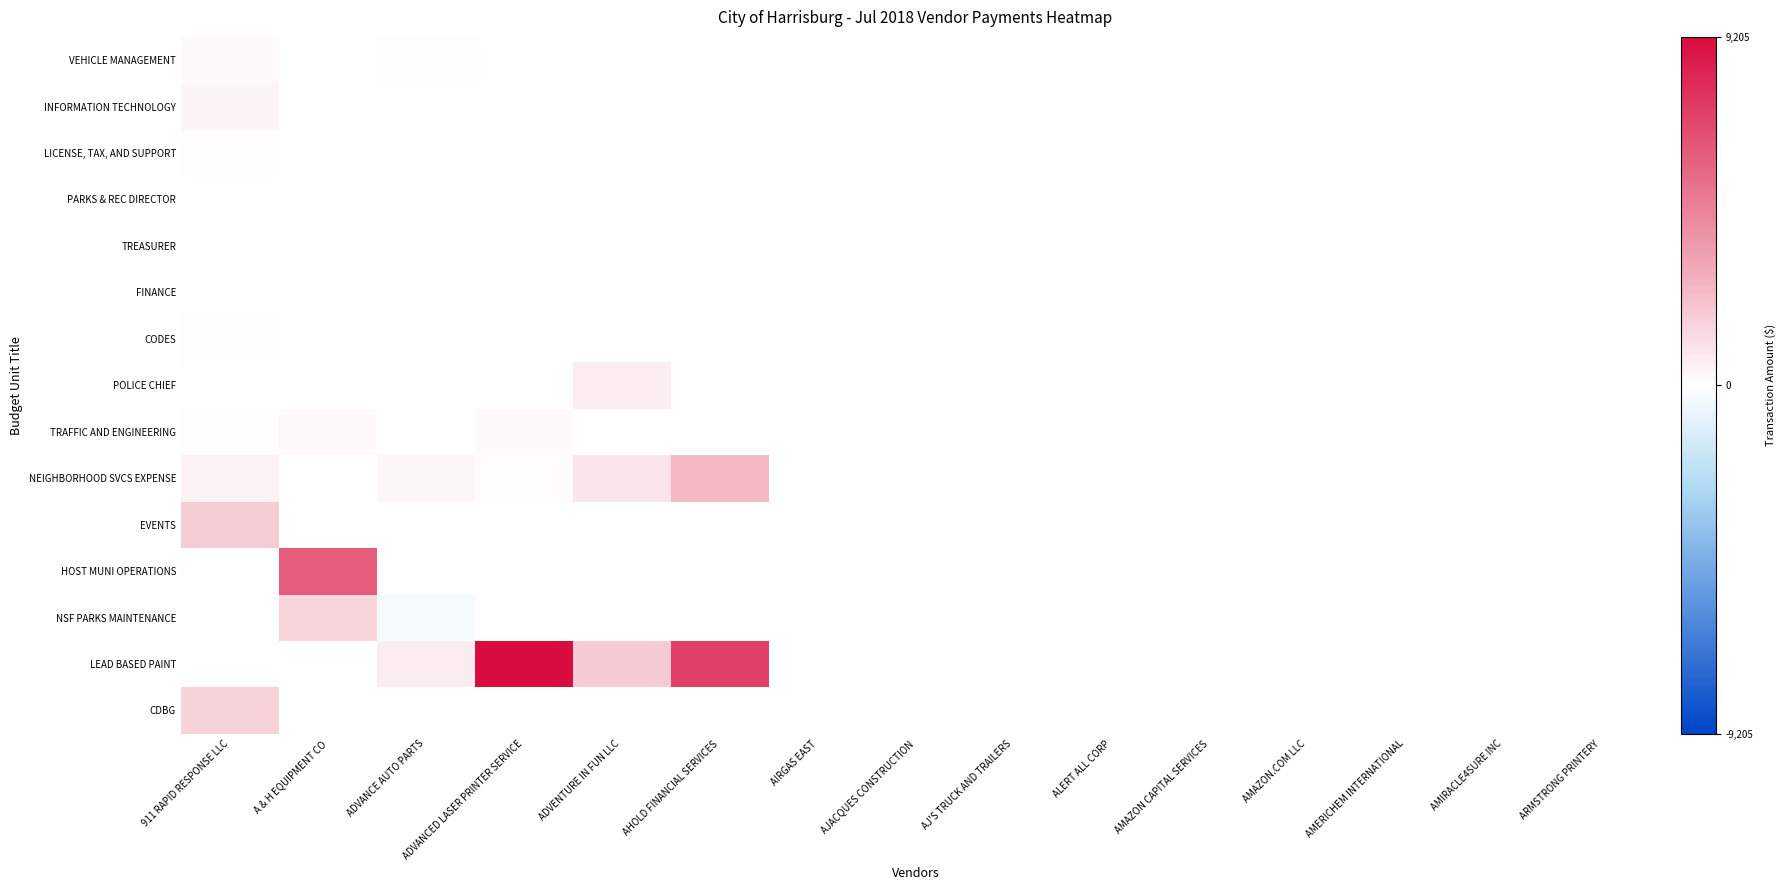

Which label corresponds to the smallest value in the chart?

ADVANCE AUTO PARTS